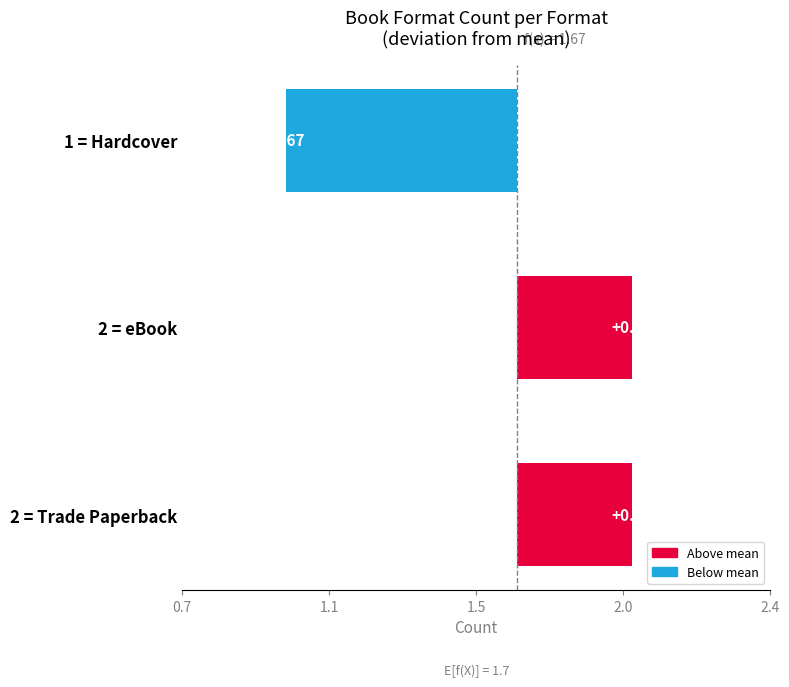

How many data points are above 0?

2